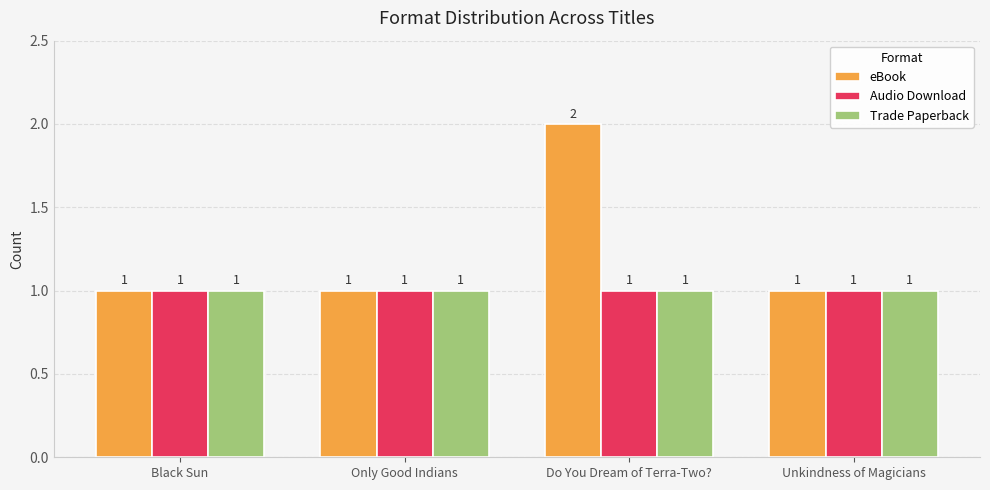

What is the sum of all Trade Paperback values?

4